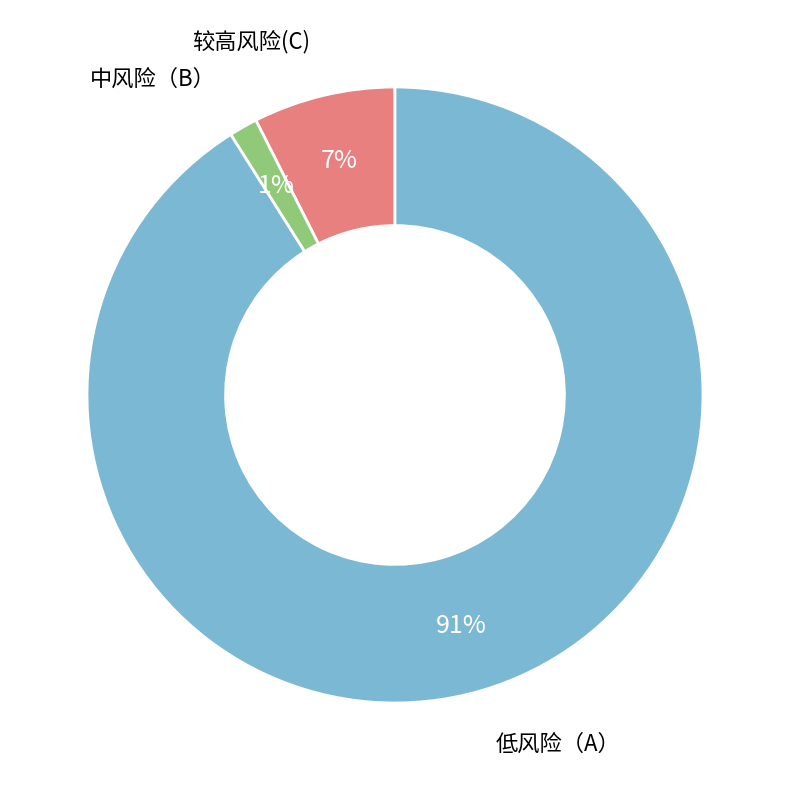

Is there a majority slice in this chart?

Yes